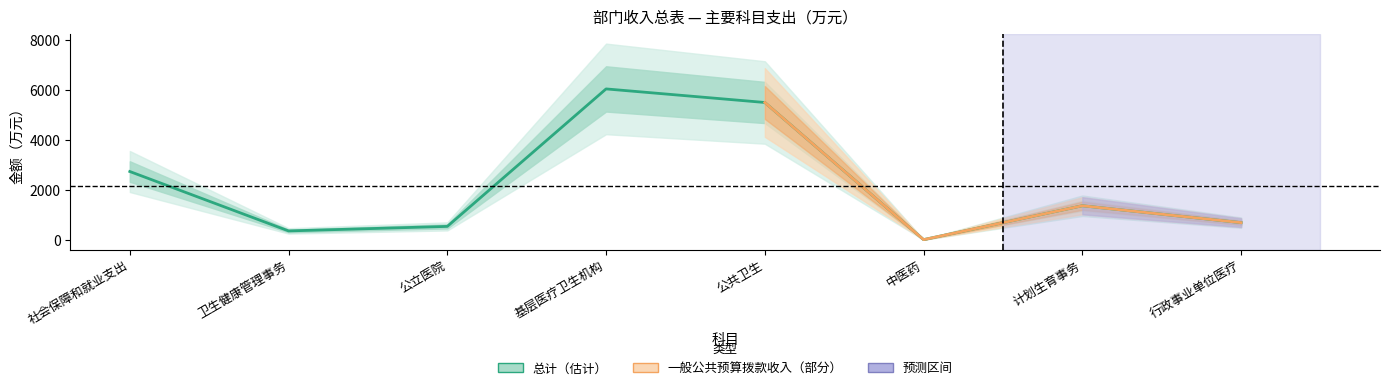

Reading left to right, transcribe all the data shown in this chart.

2738.5	360.0	541.0	6045.4	5501.9	11.0	1368.0	691.5